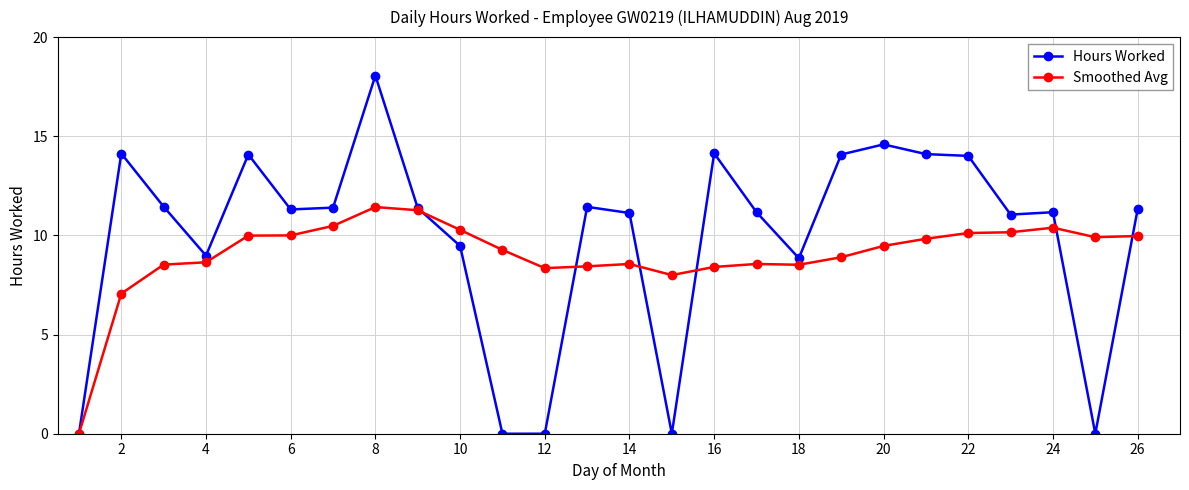

Which series has the largest range (max minus min)?

Hours Worked